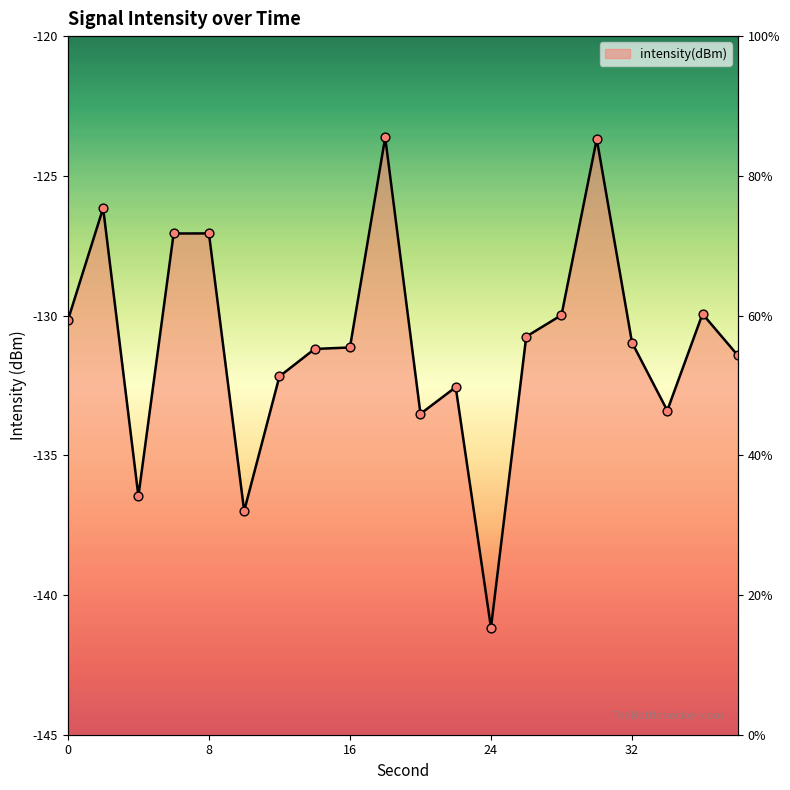

Between 32 and 36, which is larger?

36